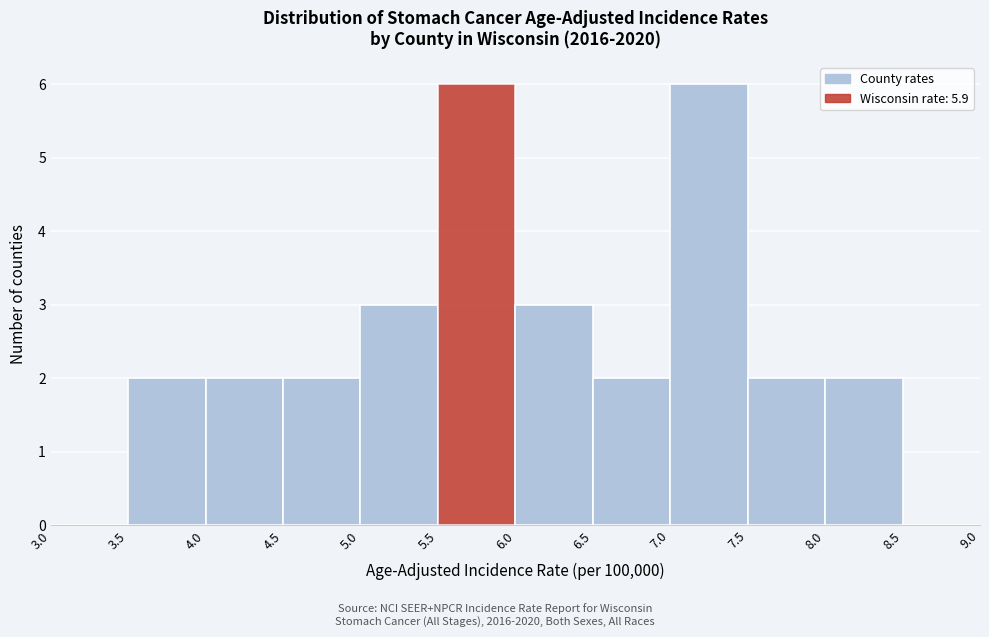

How tall is the bar that spans 5.5 to 6.0 on the x-axis? The values are not printed on the chart, so give them approximately, as read against the axis.

6